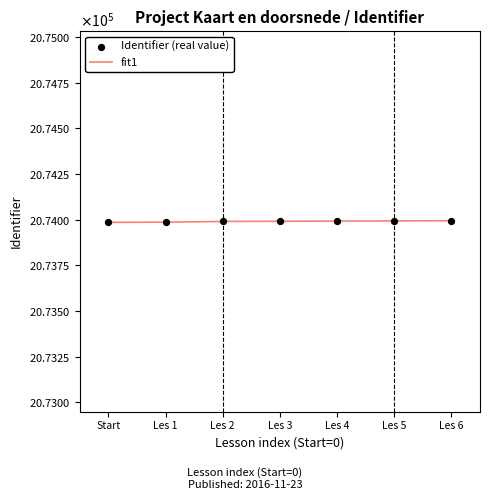

Is this an area chart (filled region under the line)?

No